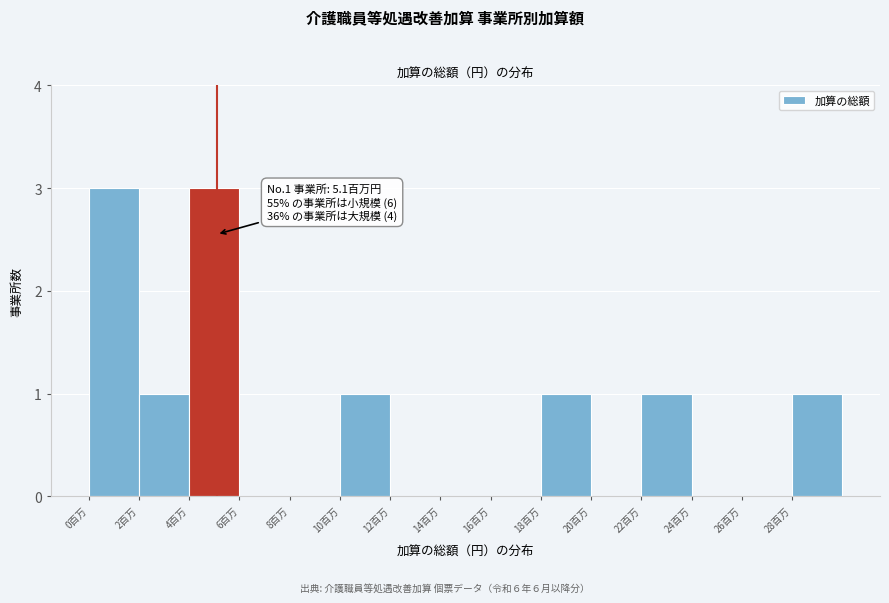

Reading left to right, extract all data points from this chart.

0百万=3	2百万=1	4百万=3	6百万=0	8百万=0	10百万=1	12百万=0	14百万=0	16百万=0	18百万=1	20百万=0	22百万=1	24百万=0	26百万=0	28百万=1